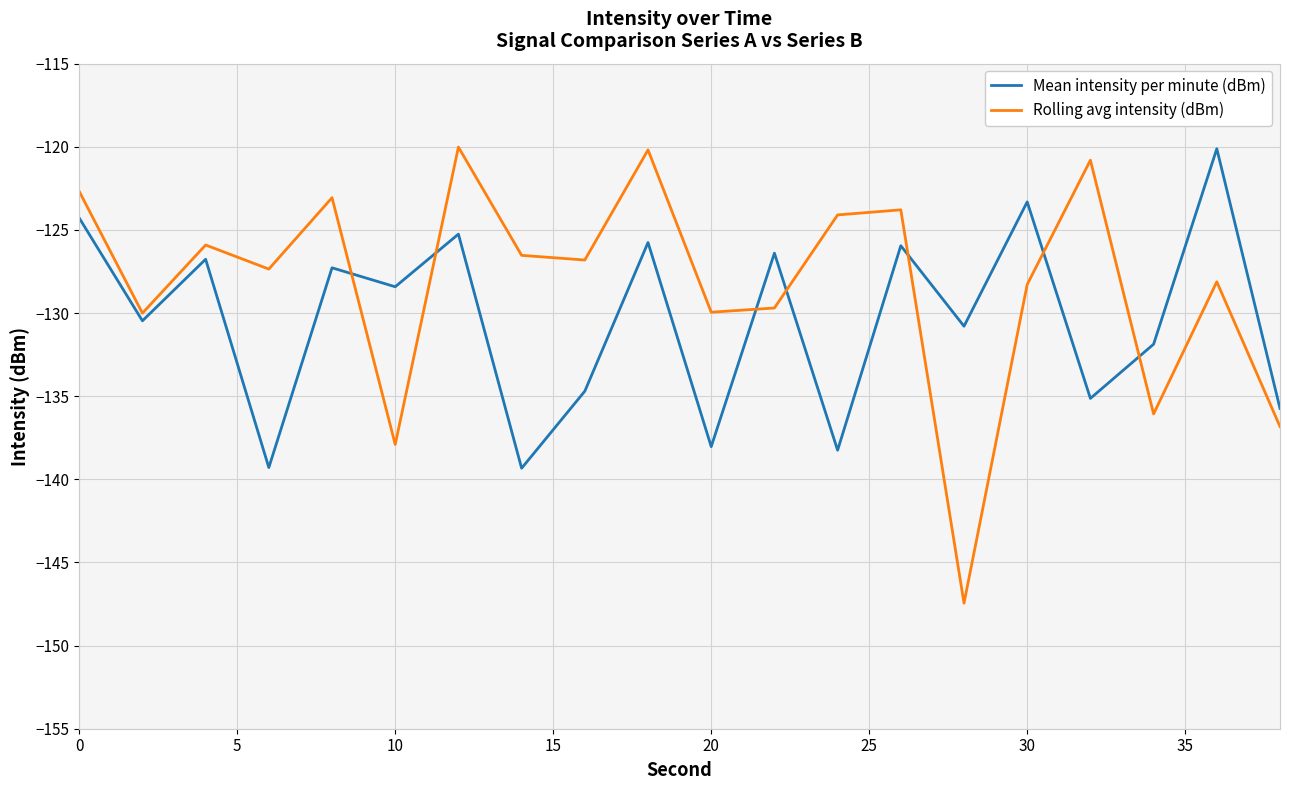

True or false: Rolling avg intensity (dBm) and Mean intensity per minute (dBm) intersect in this chart.

True